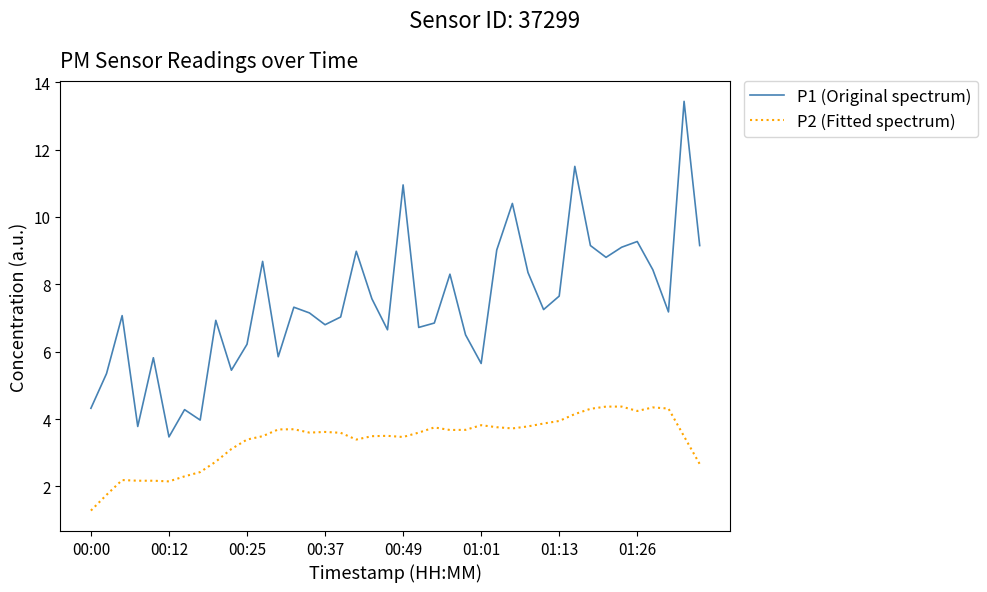

Which series has the largest total across all categories?

P1 (Original spectrum)